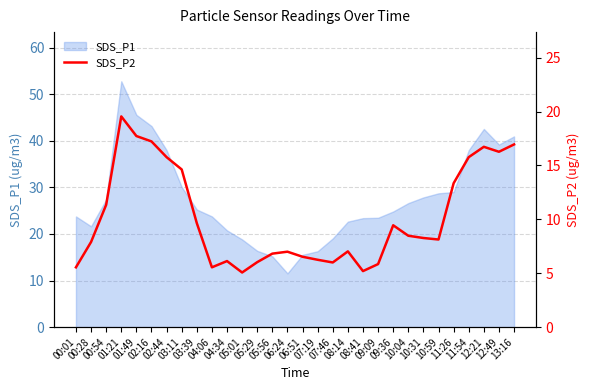

What is the label of the 20th point from the right?

04:34